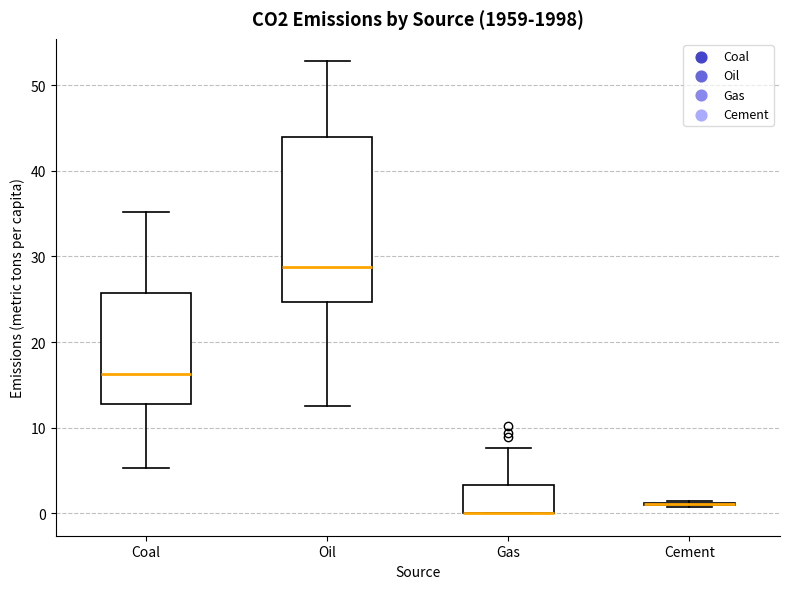

Reading left to right, read every box against the y-axis: the position of its median line, the range the box covers, and the ends of its whiskers. The values are not printed on the chart, so give them approximately, as read against the axis.

Coal: median 16, box 13 to 26, whiskers 5 to 35
Oil: median 29, box 25 to 44, whiskers 13 to 53
Gas: median 0 (drawn on the box's lower edge), box 0 to 3, whiskers 0 to 8
Cement: box collapsed to a line at 1, whiskers 1 to 1